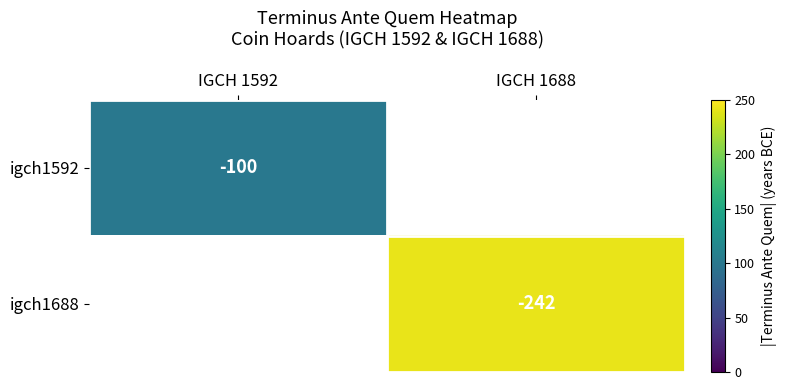

Is it true that igch1592 equals -39 at IGCH 1592?

False